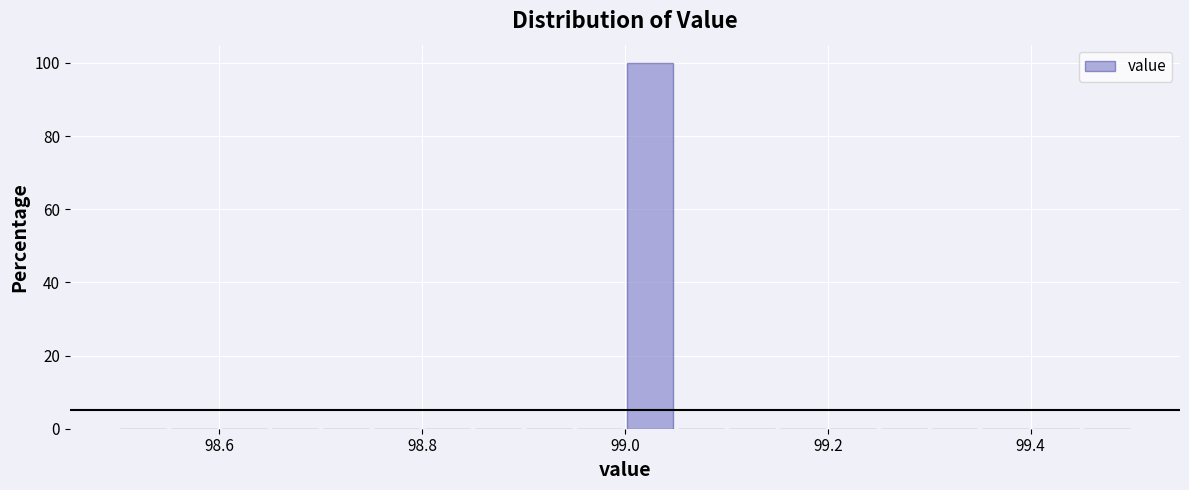

Read against the x-axis, roughly where is the centre of the tallest bar?

99.02